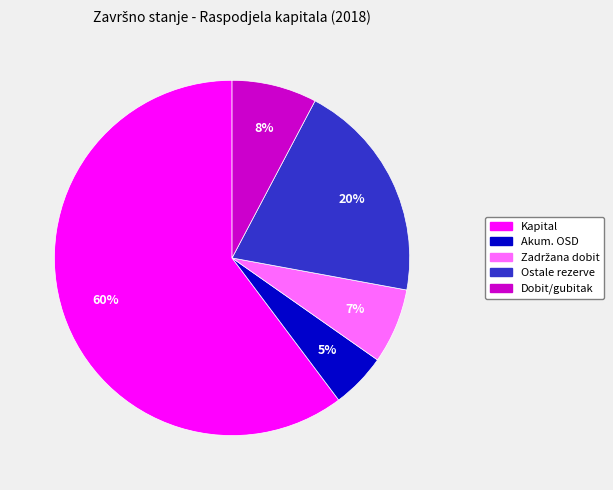

What percentage is the Kapital slice, to the nearest percent?

60%